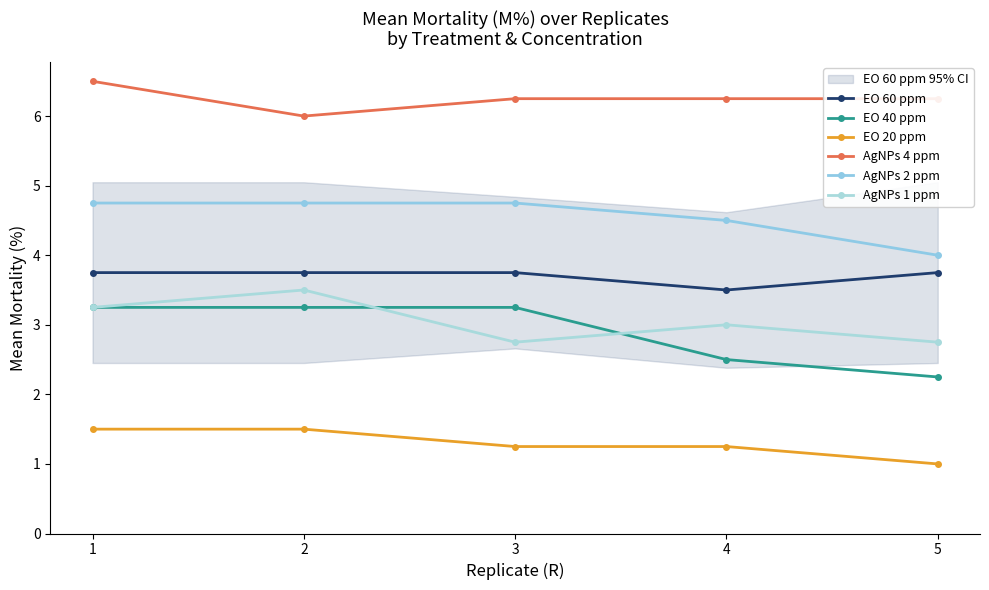

True or false: EO 40 ppm and AgNPs 4 ppm cross at least once.

False